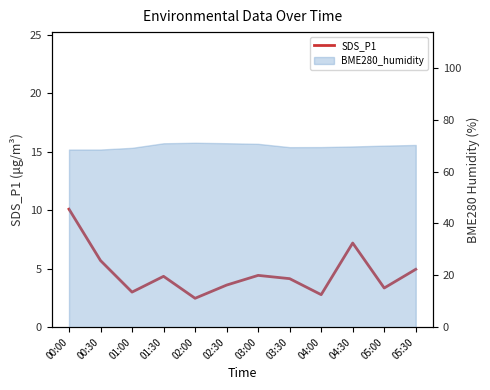

At which label does the data first exceed 4?

00:00